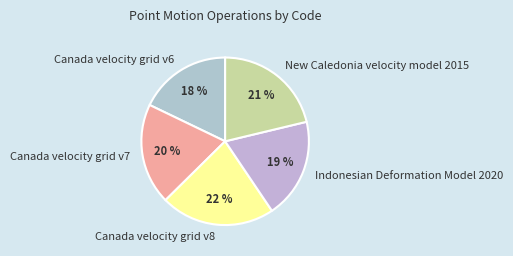

Is there a majority slice in this chart?

No